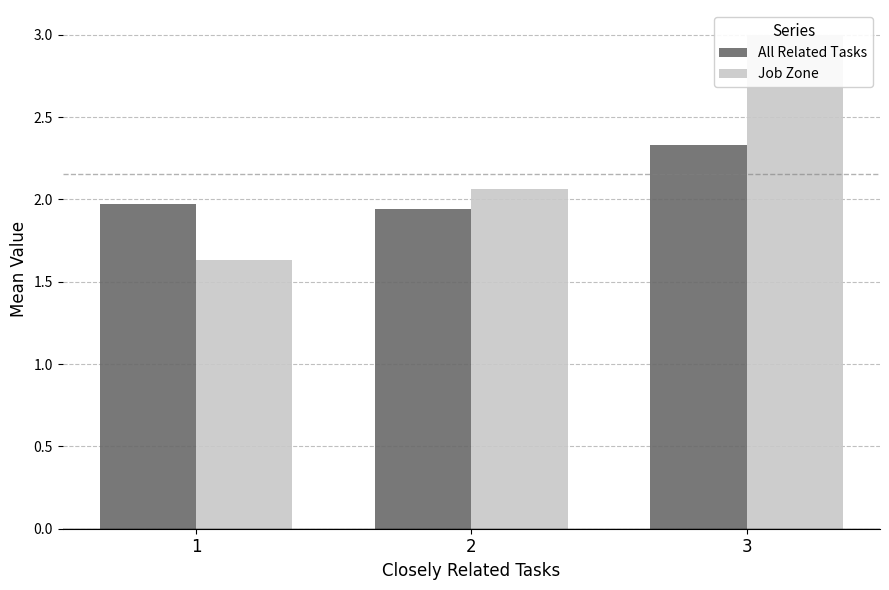

Are the bars grouped side by side (vs. stacked)?

Yes